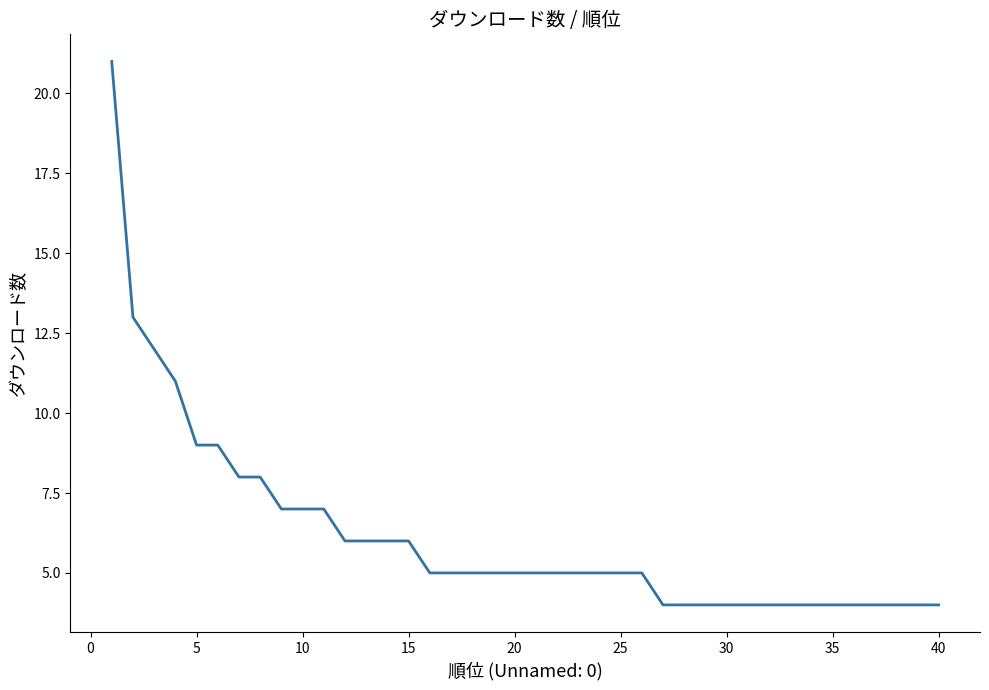

What is the difference between the maximum and minimum values?

17